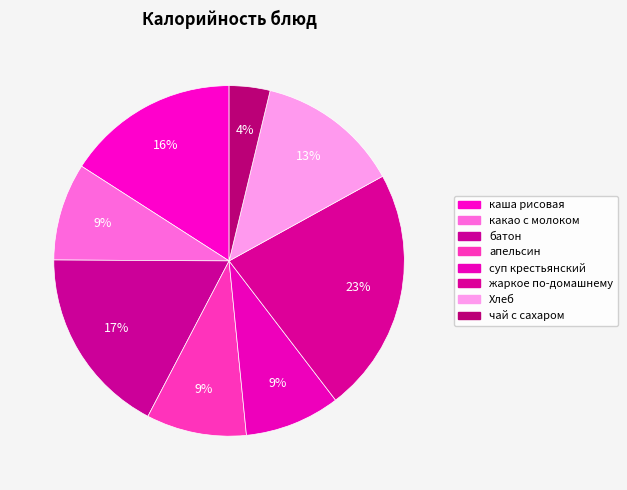

Rank the categories by value from lowest to highest.

чай с сахаром, суп крестьянский, какао с молоком, апельсин, Хлеб, каша рисовая, батон, жаркое по-домашнему